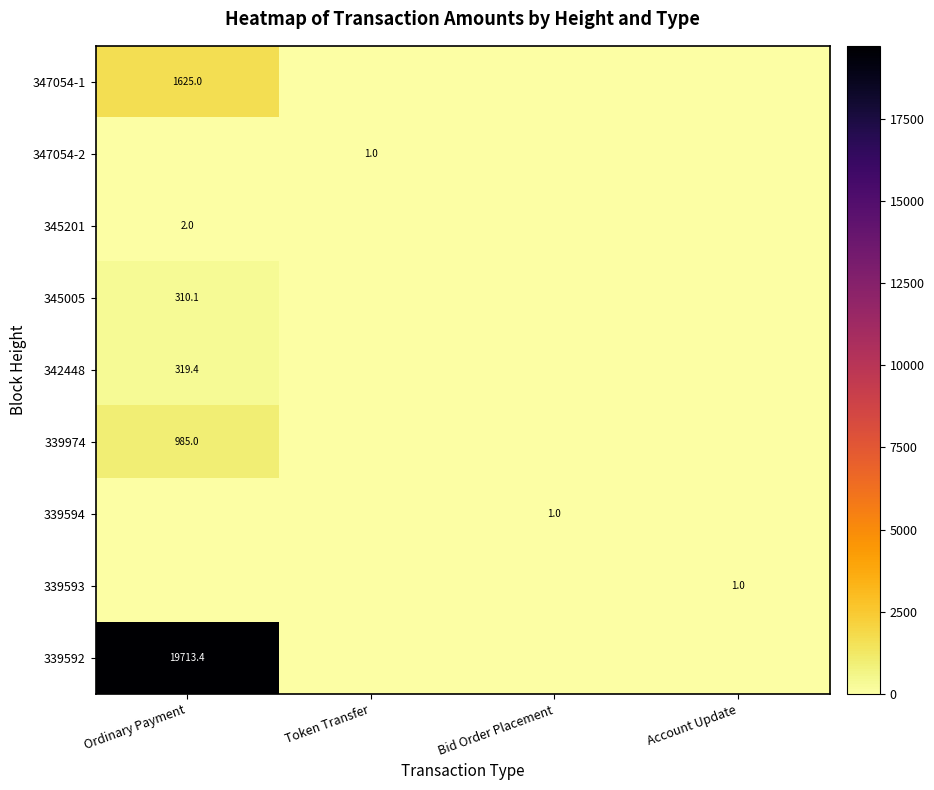

What is the total value across all series at Account Update?

1.0